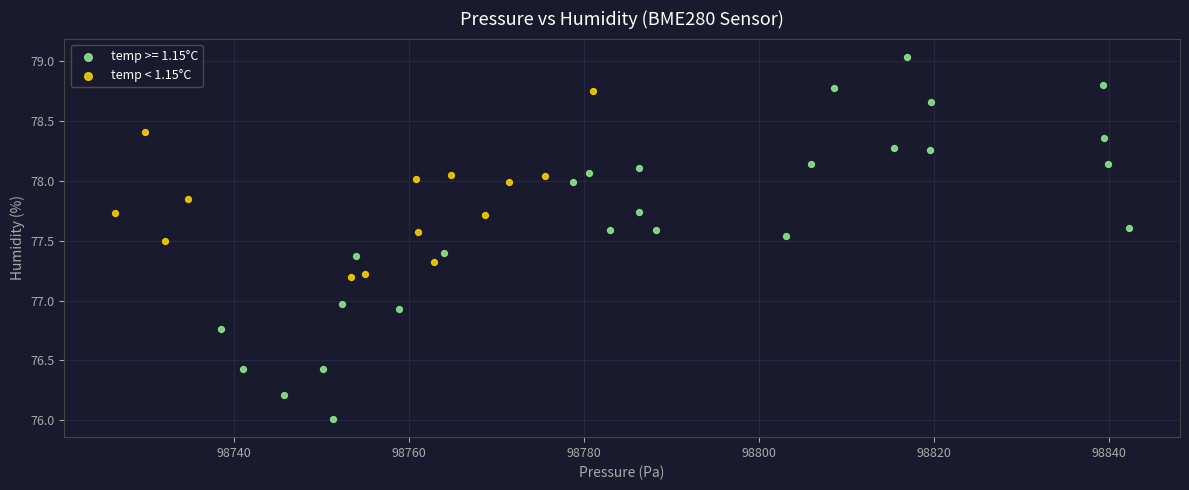

Which series has the widest spread of Y values?

temp >= 1.15°C